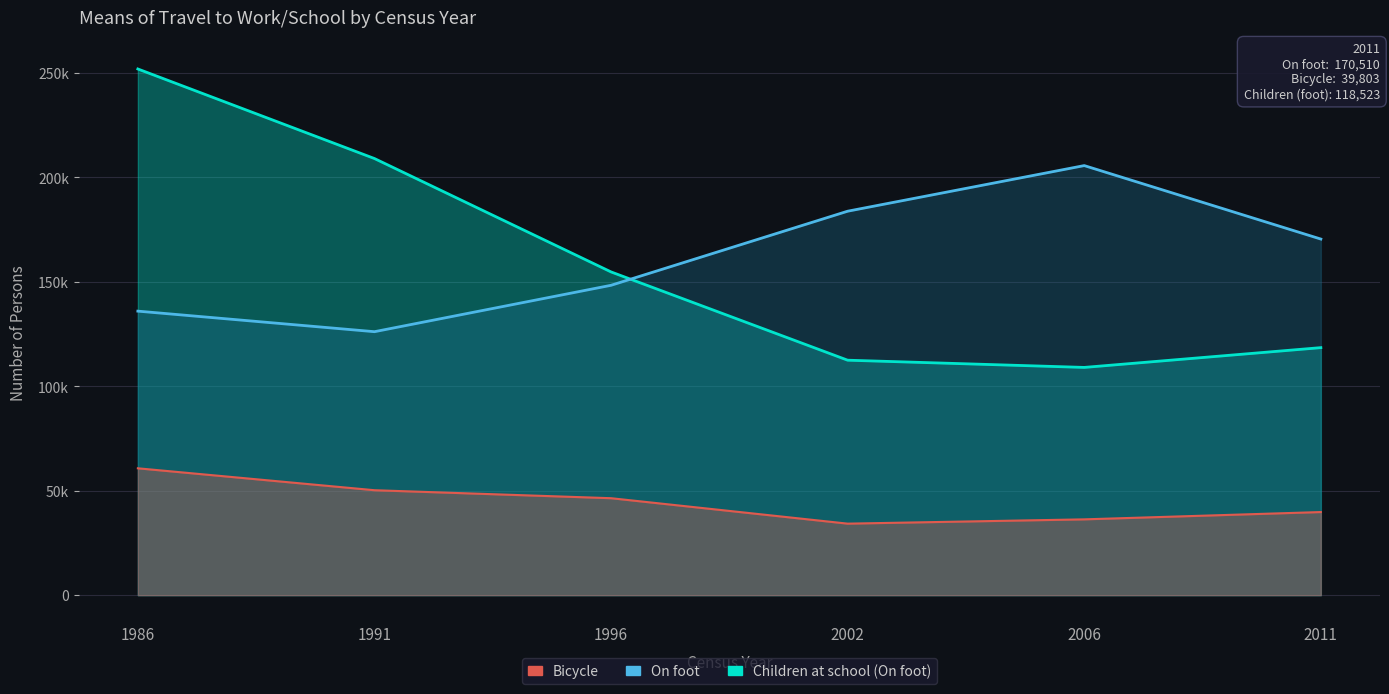

Which series has the largest total across all categories?

On foot